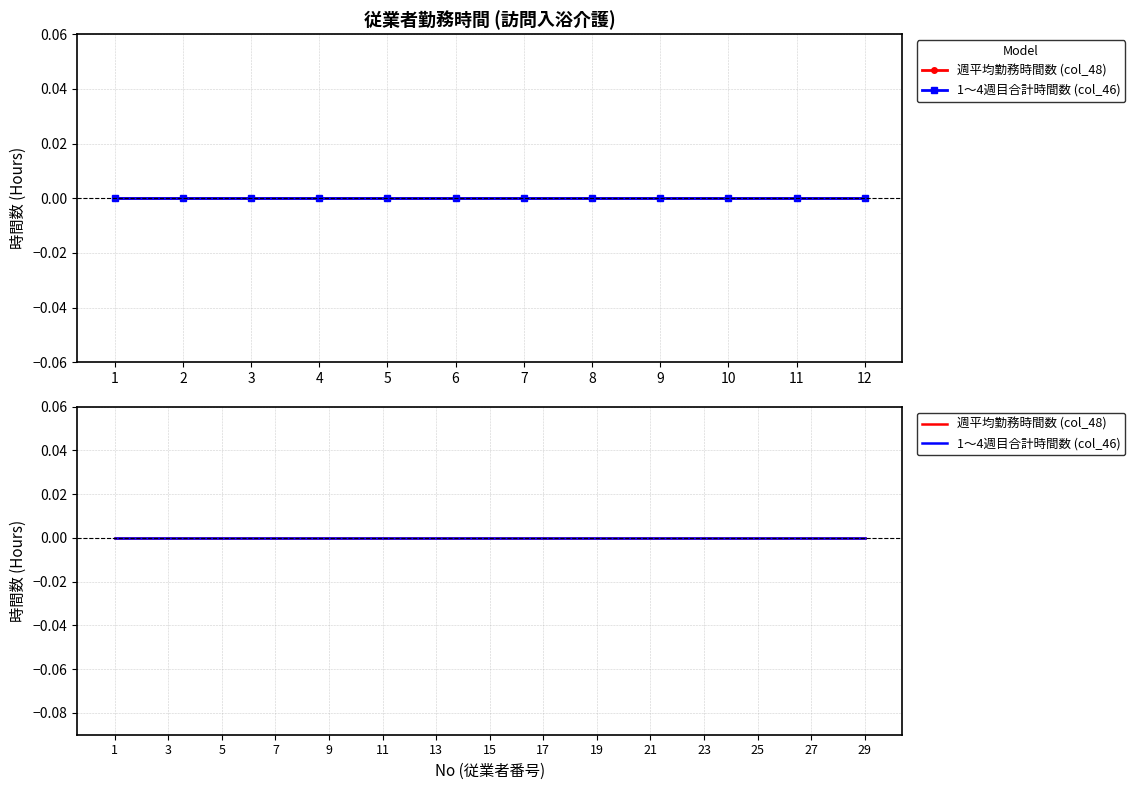

Reading right to left, what are all the values shown in this chart?

No: 29	28	27	26	25	24	23	22	21	20	19	18	17	16	15	14	13	12	11	10	9	8	7	6	5	4	3	2	1
col_48 (Weekly Avg Hours): 0	0	0	0	0	0	0	0	0	0	0	0	0	0	0	0	0	0	0	0	0	0	0	0	0	0	0	0	0
col_46 (Total Hours 1-4wk): 0	0	0	0	0	0	0	0	0	0	0	0	0	0	0	0	0	0	0	0	0	0	0	0	0	0	0	0	0